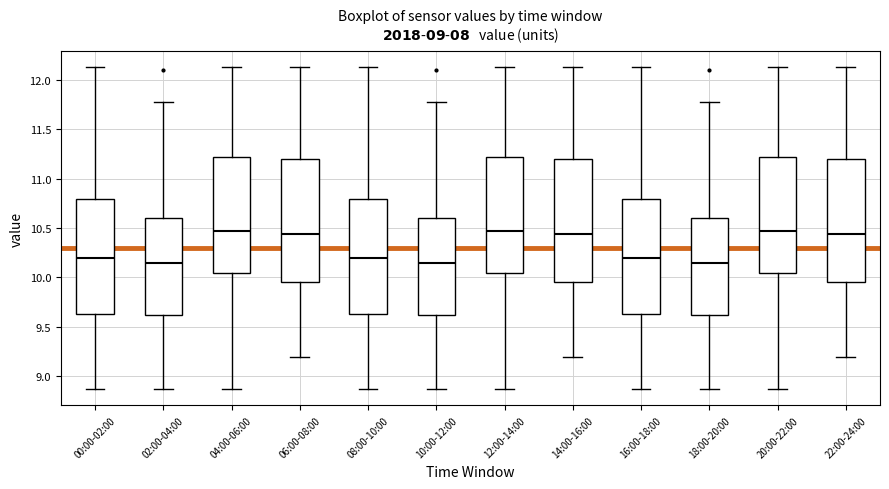

Reading left to right, transcribe this box plot: for each box, give where its median line is, the range the box spans, and where its two whiskers end, as read against the y-axis. The values are not printed on the chart, so give them approximately, as read against the axis.

00:00-02:00: median 10.20, box 9.65 to 10.80, whiskers 8.85 to 12.15
02:00-04:00: median 10.15, box 9.60 to 10.60, whiskers 8.85 to 11.75
04:00-06:00: median 10.45, box 10.05 to 11.20, whiskers 8.85 to 12.15
06:00-08:00: median 10.45, box 9.95 to 11.20, whiskers 9.20 to 12.15
08:00-10:00: median 10.20, box 9.65 to 10.80, whiskers 8.85 to 12.15
10:00-12:00: median 10.15, box 9.60 to 10.60, whiskers 8.85 to 11.75
12:00-14:00: median 10.45, box 10.05 to 11.20, whiskers 8.85 to 12.15
14:00-16:00: median 10.45, box 9.95 to 11.20, whiskers 9.20 to 12.15
16:00-18:00: median 10.20, box 9.65 to 10.80, whiskers 8.85 to 12.15
18:00-20:00: median 10.15, box 9.60 to 10.60, whiskers 8.85 to 11.75
20:00-22:00: median 10.45, box 10.05 to 11.20, whiskers 8.85 to 12.15
22:00-24:00: median 10.45, box 9.95 to 11.20, whiskers 9.20 to 12.15